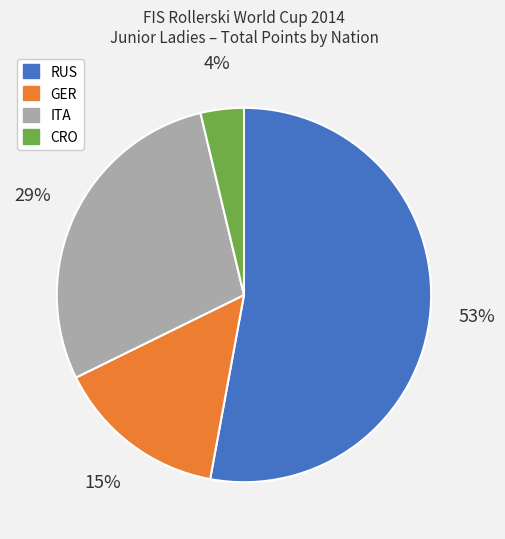

Is there any slice that represents more than half of the pie?

Yes